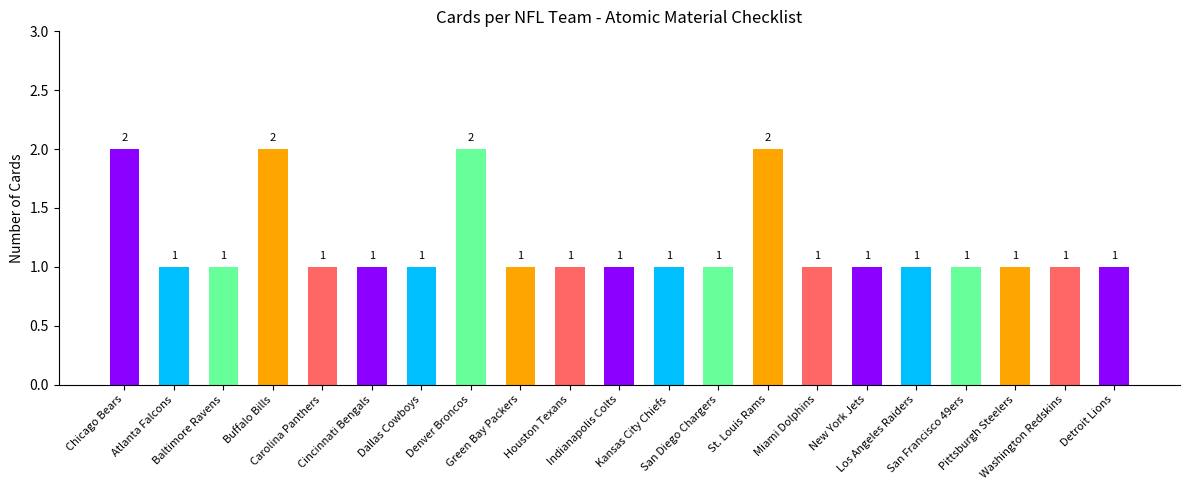

What is the sum of all values?

25